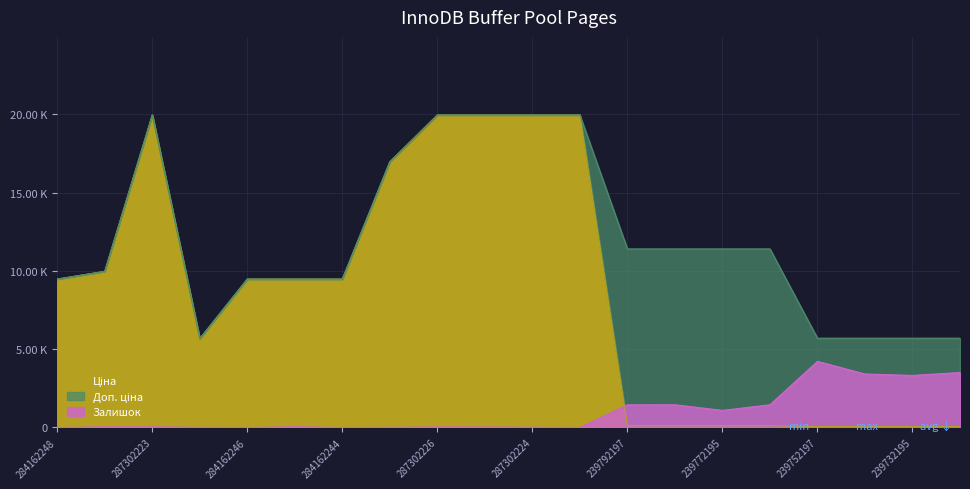

What is the label of the 16th point from the left?

239772179